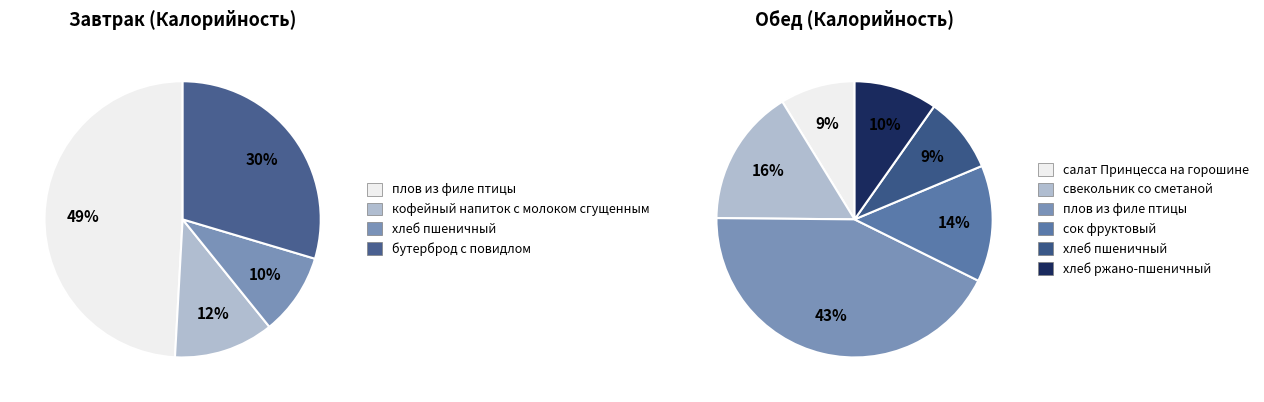

True or false: бутерброд с повидлом accounts for 6% of the total.

False